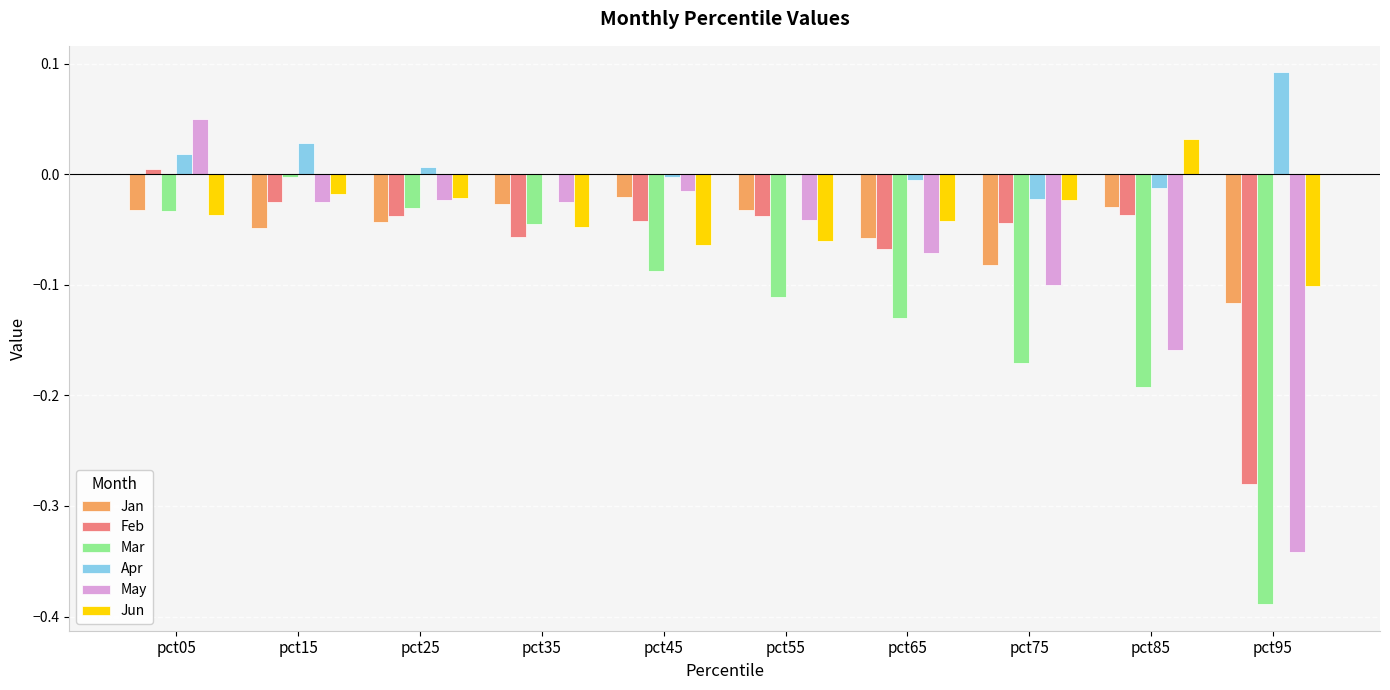

How many groups of bars are there?

10